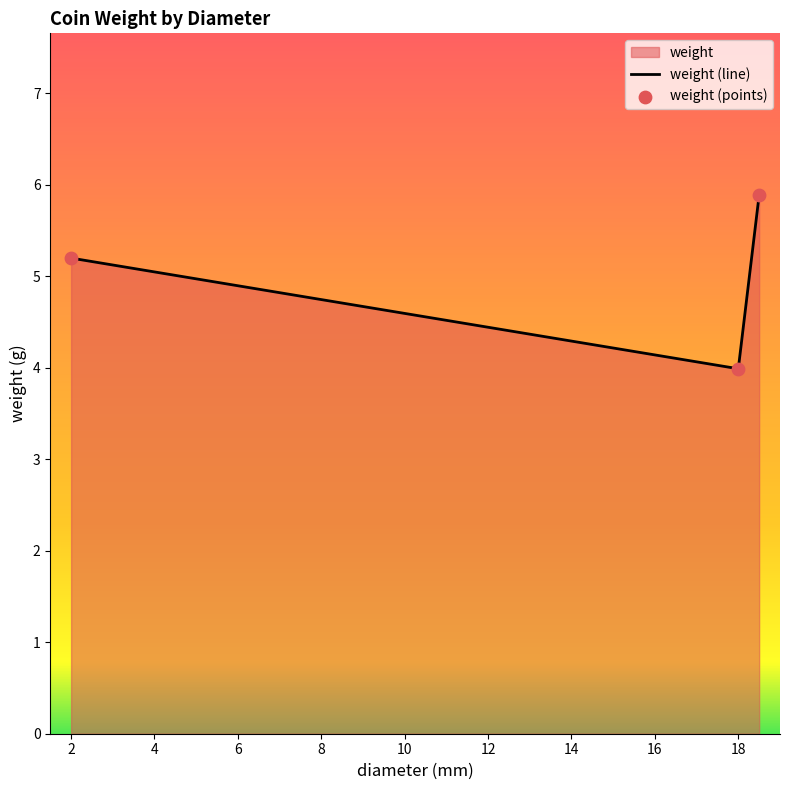

Is it true that the value at 2 is 7.8?

False